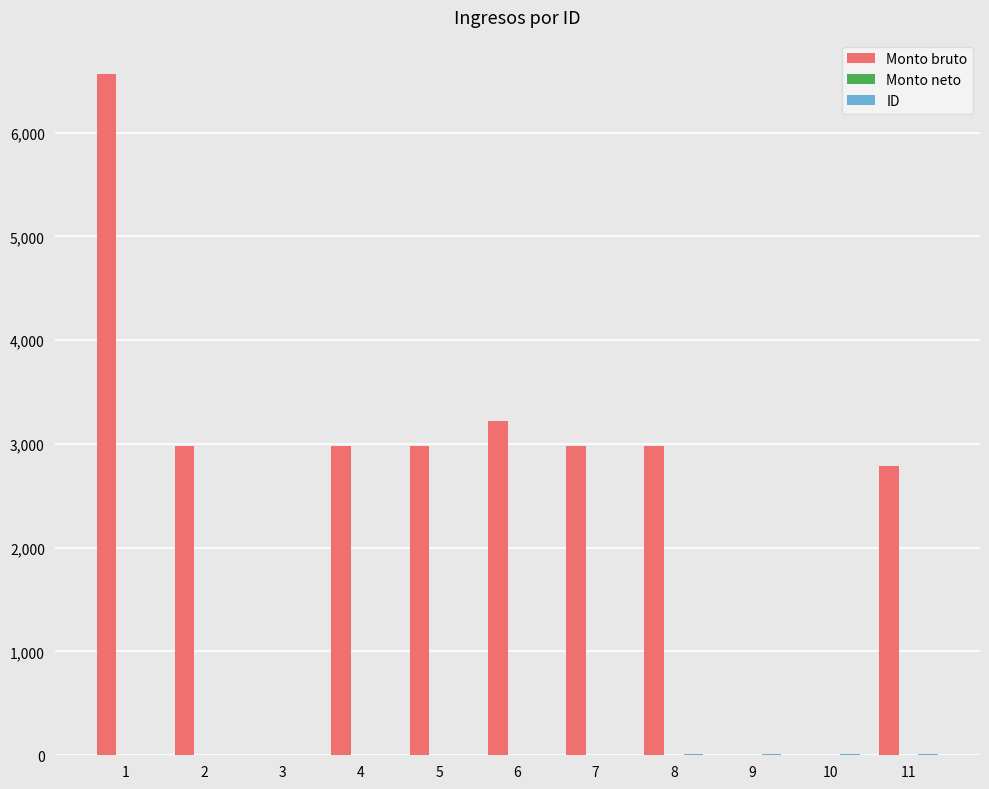

Which series changed the most between 9 and 11?

Monto bruto